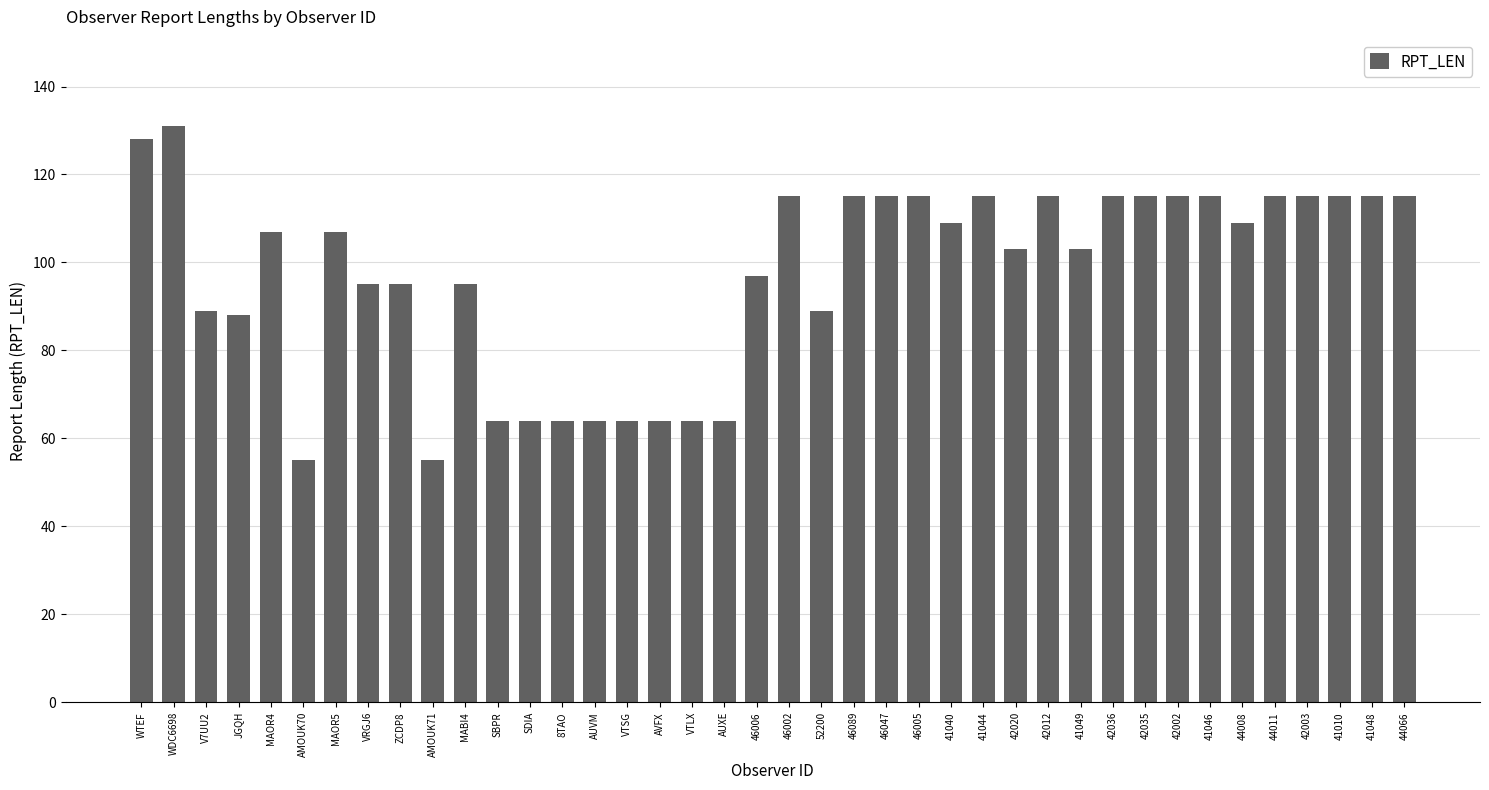

What is the change in value from 46089 to 41049?

-12